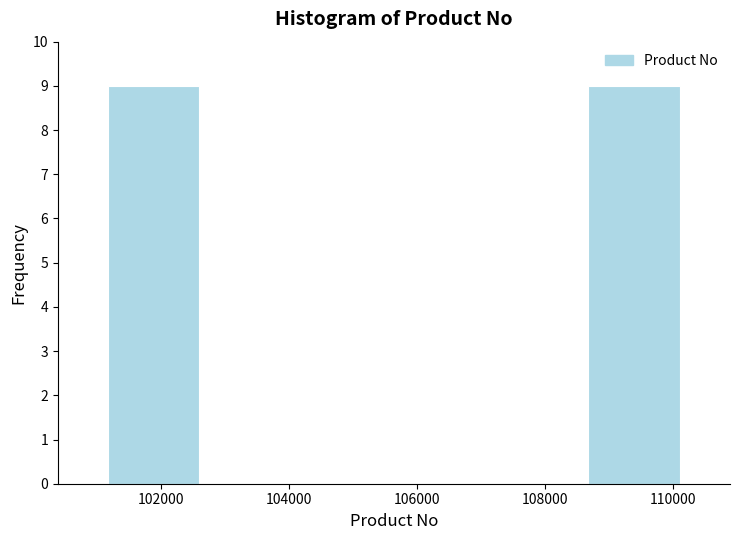

Reading left to right, list every bar in this chart as the range it spans on the x-axis followed by its height. Neither the bar edges nor the heights are printed on the chart, so give them approximately, as read against the axes.

101200 to 102600: 9
102600 to 104200: 0
104200 to 105600: 0
105600 to 107200: 0
107200 to 108600: 0
108600 to 110200: 9